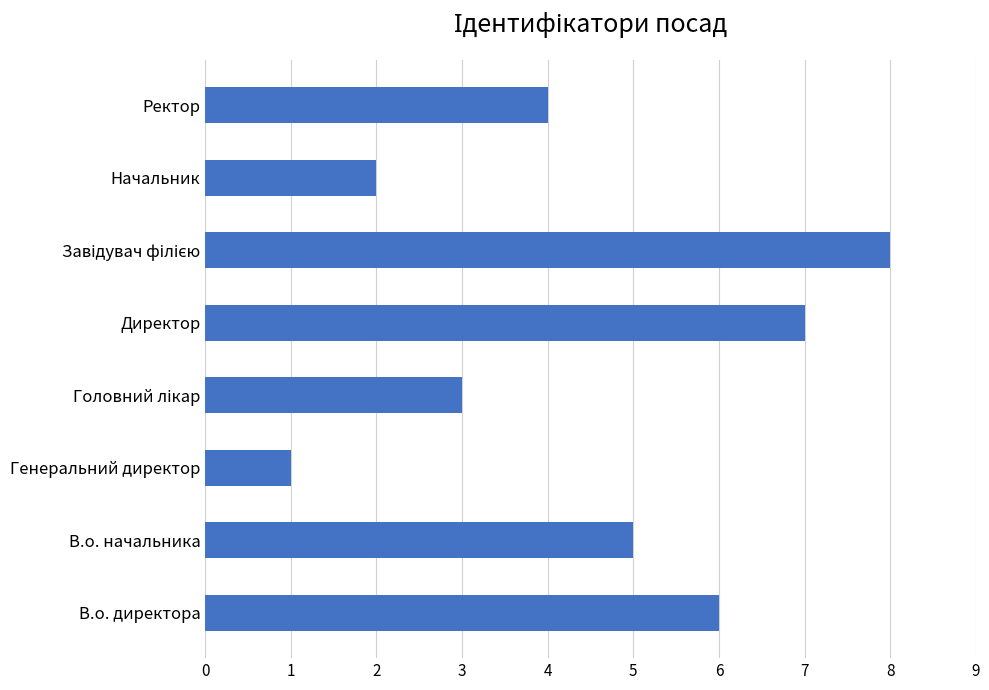

The chart shows a value of 6 at В.о. директора. True or false?

True